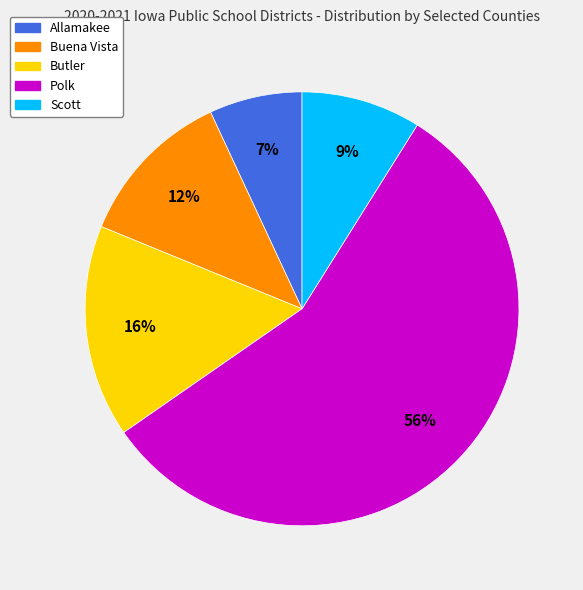

Do Allamakee and Polk together represent more than half of the pie?

Yes